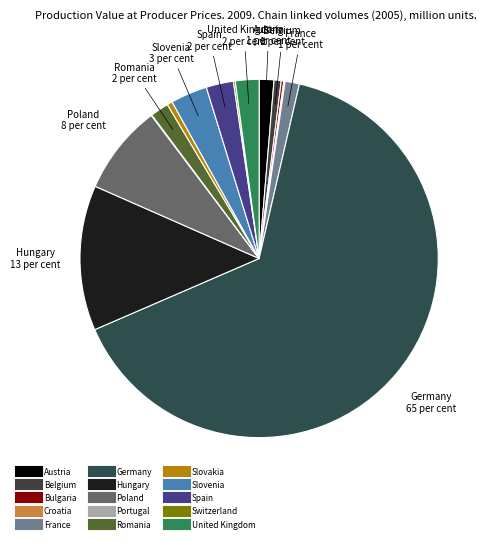

To the nearest percent, what is the combined percentage of Belgium and Austria?

2%